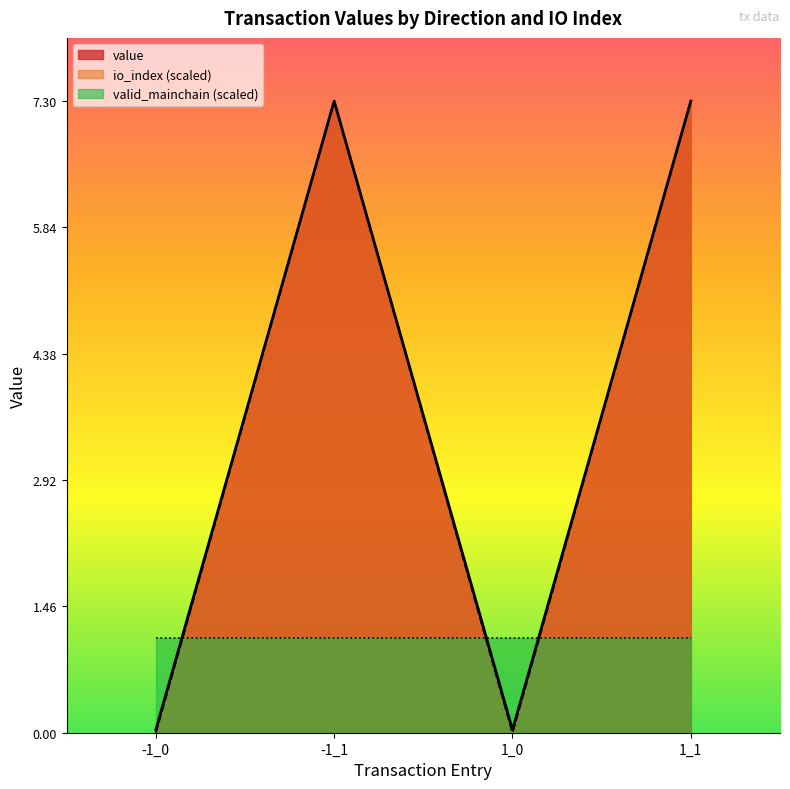

True or false: io_index and value intersect in this chart.

False